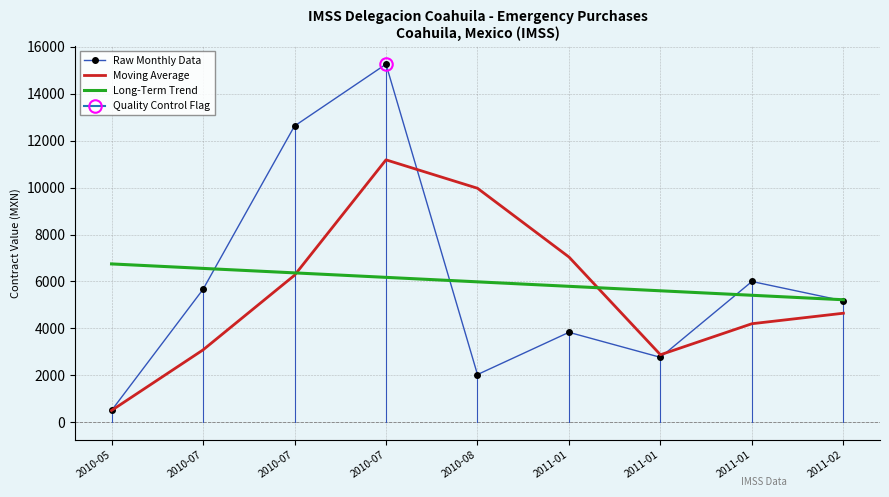

How many data points in Raw Monthly Data are less than 5172?

4